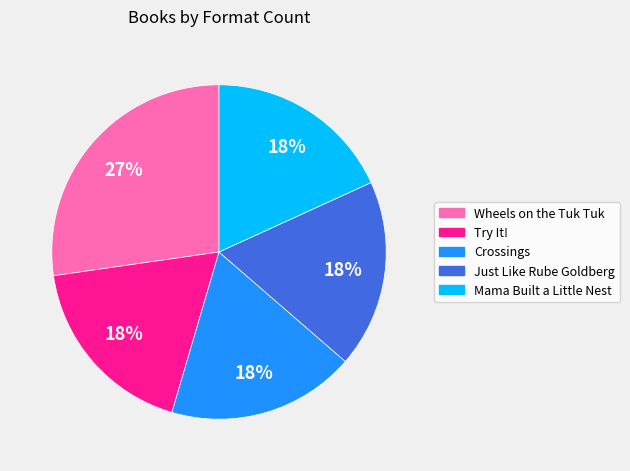

True or false: Crossings accounts for 18% of the total.

True